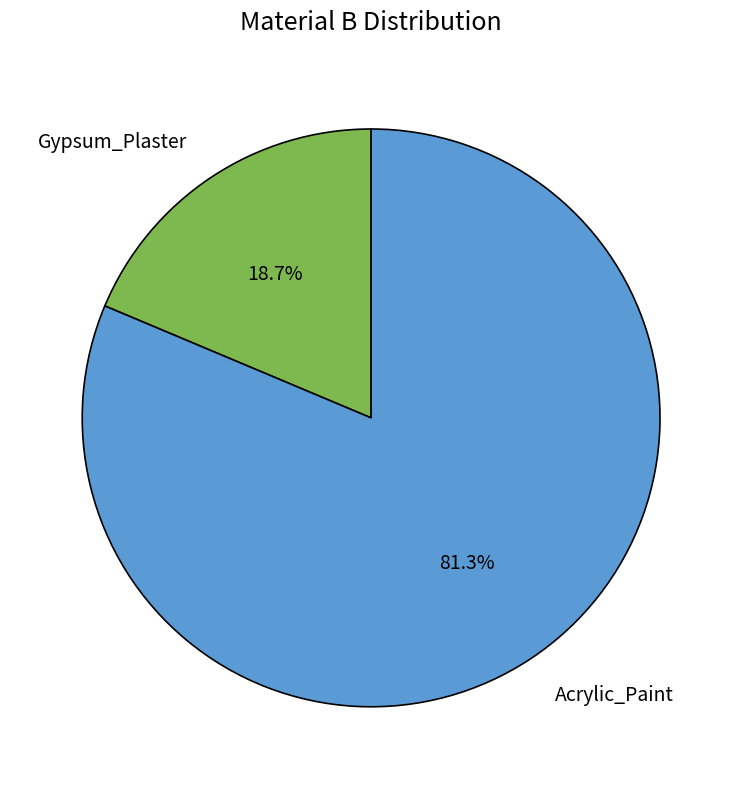

The Gypsum_Plaster slice represents 34% of the pie. True or false?

False